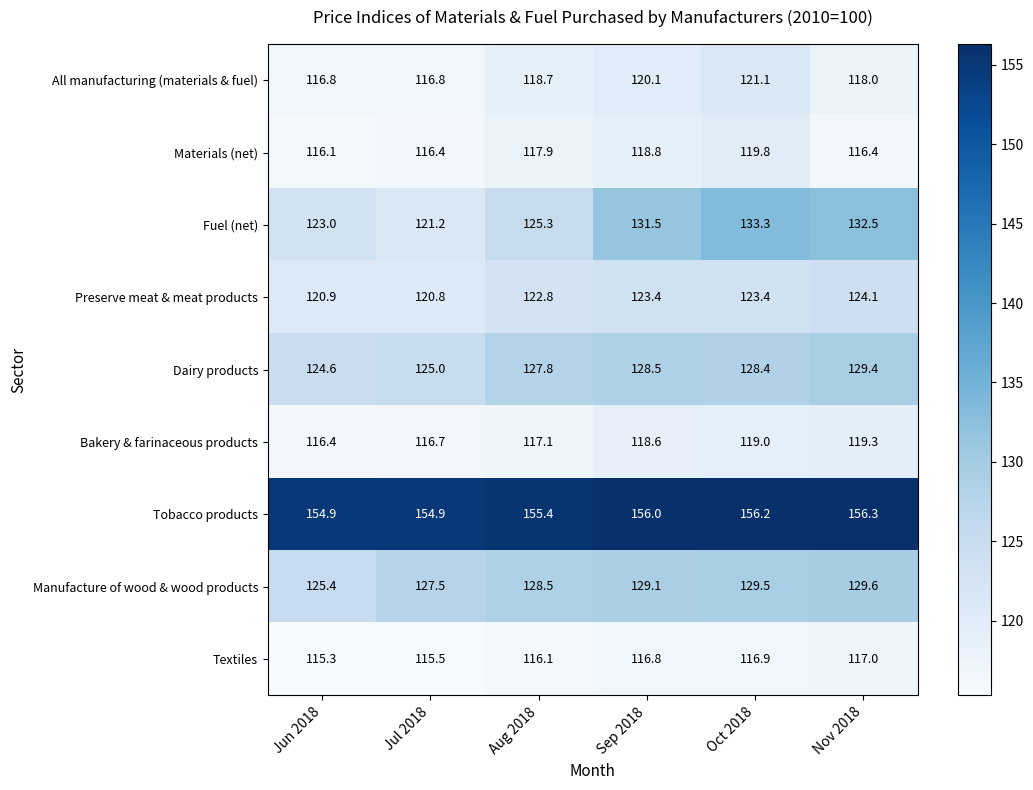

What is the difference between the highest and lowest values at Nov 2018?

39.9